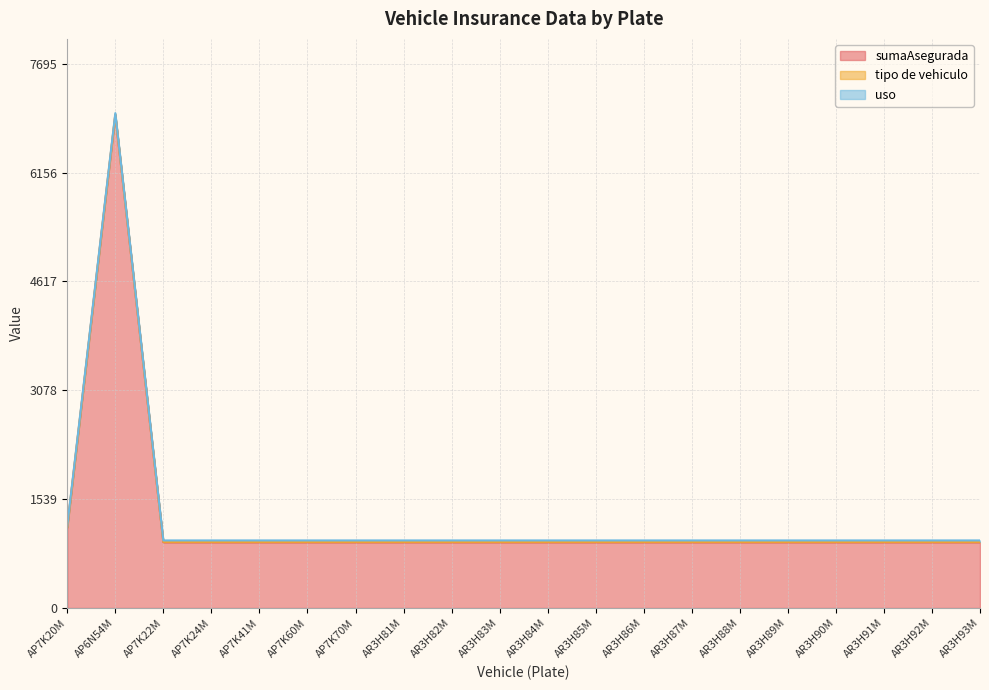

At how many categories does at least one series exceed 3545?

1